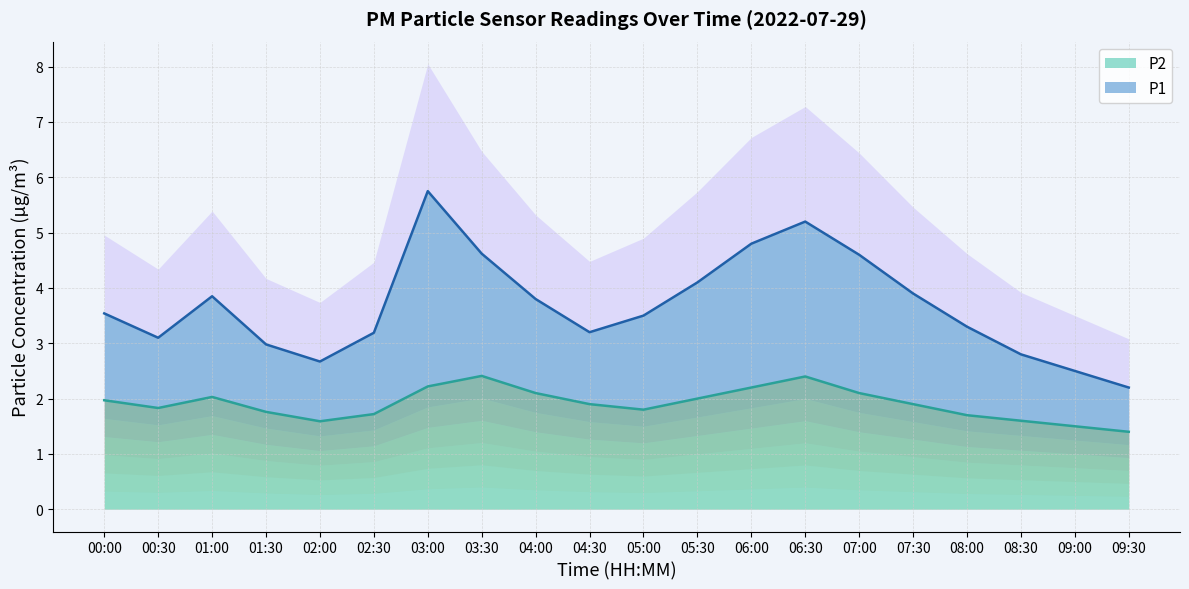

Which label corresponds to the smallest value in the chart?

09:30